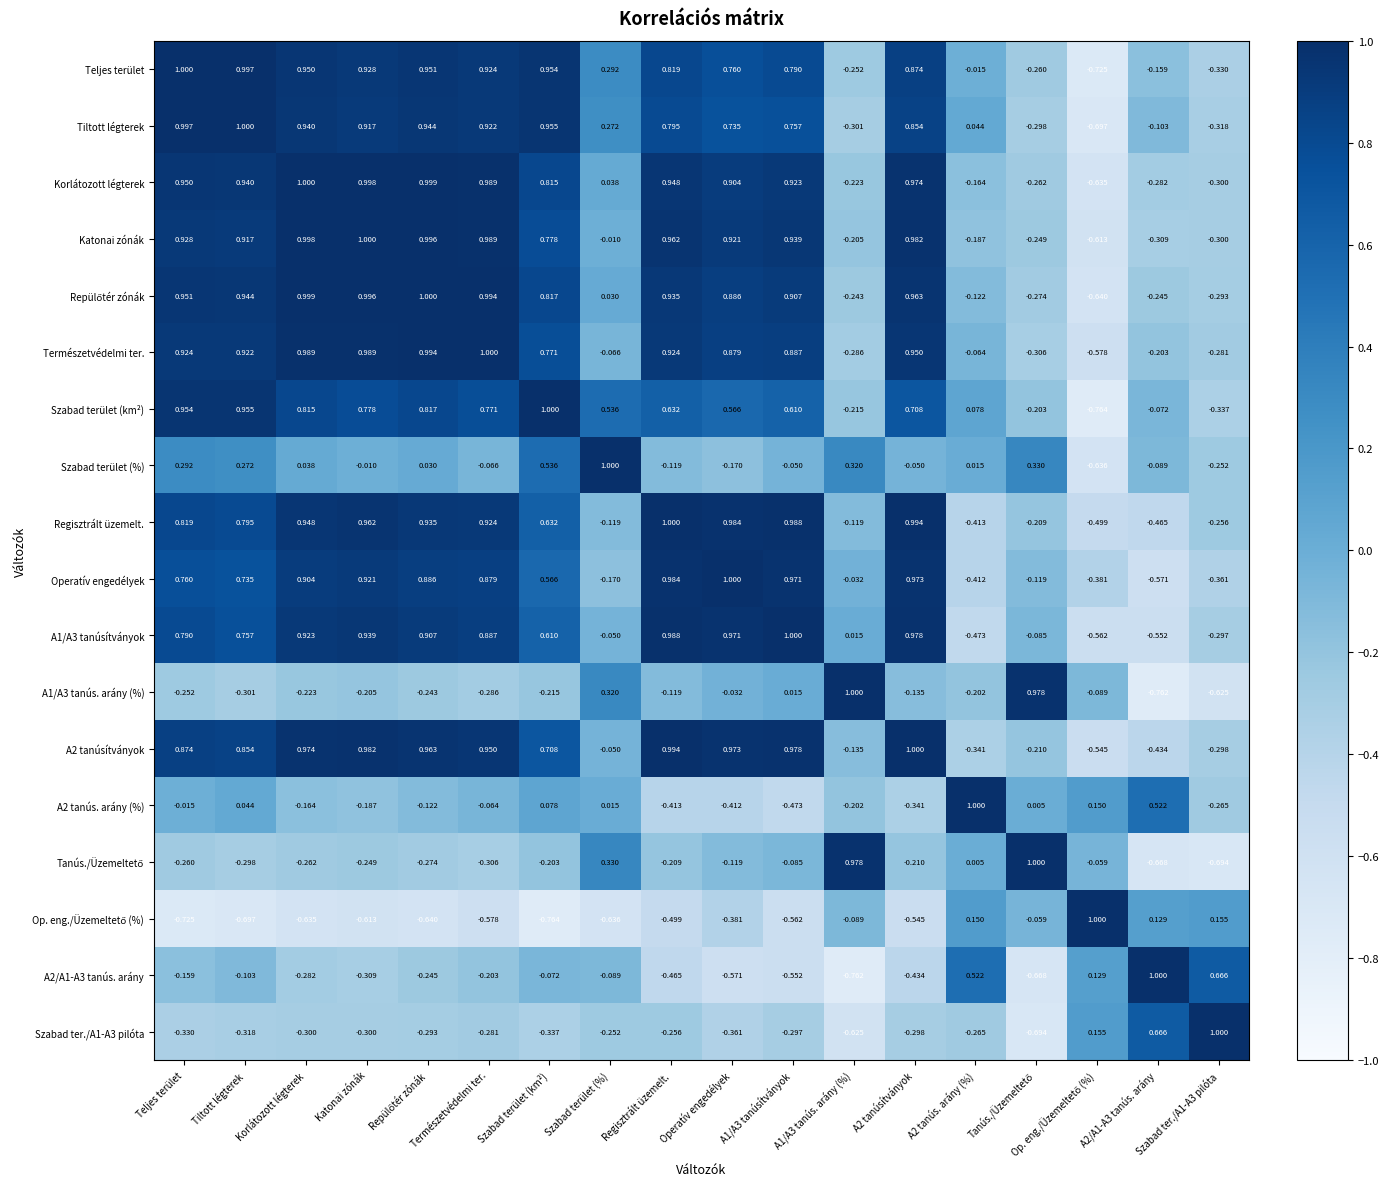

At which label is Szabad terület (%) closest to 0?

Katonai zónák